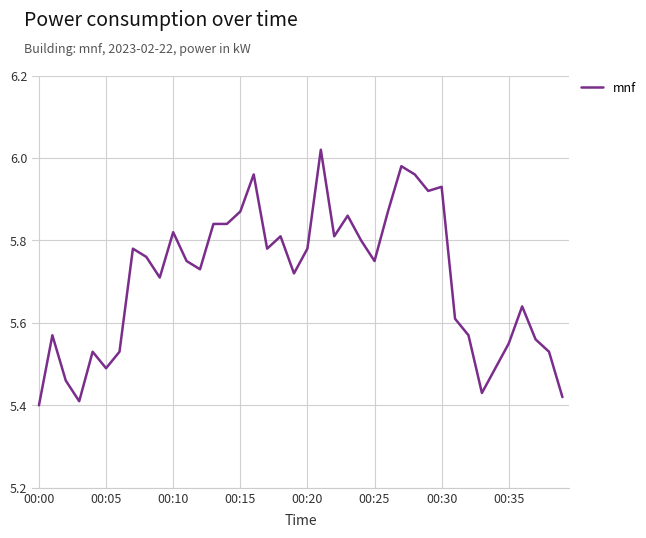

What is the difference between the maximum and minimum values?

0.6